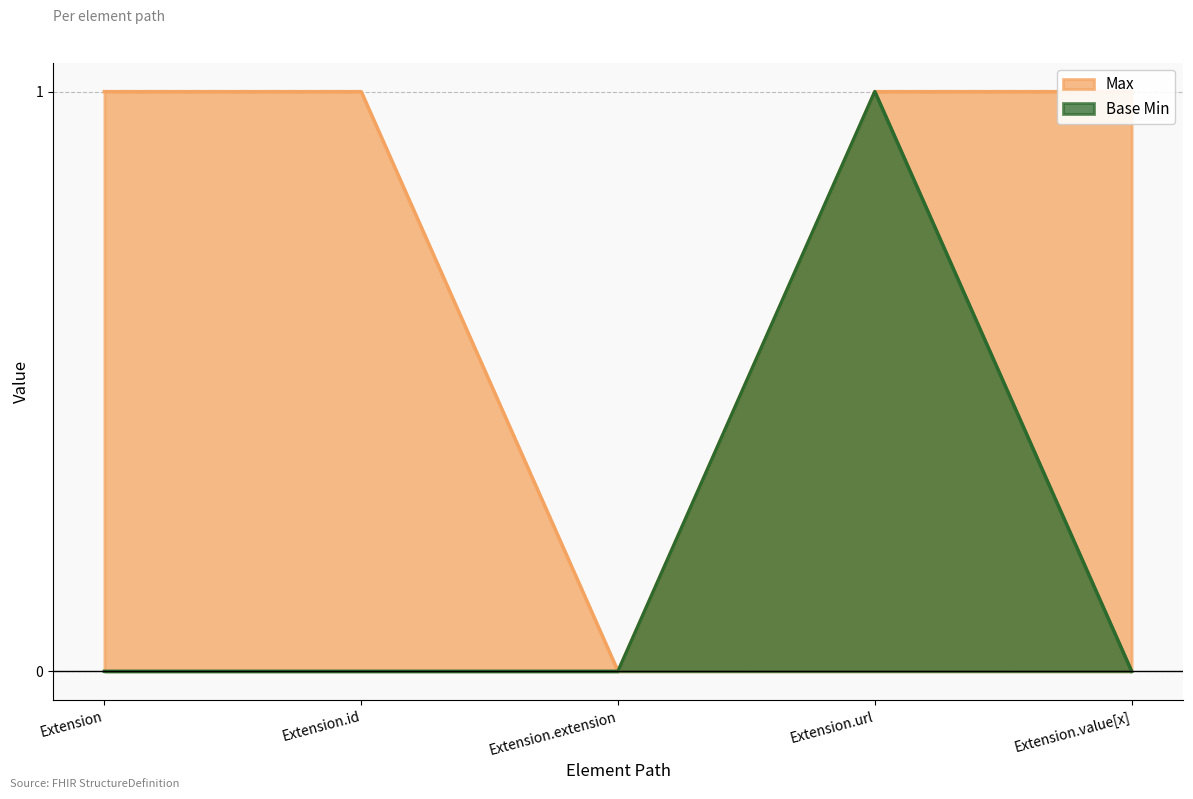

True or false: Max has more than 0 interior local peaks.

False